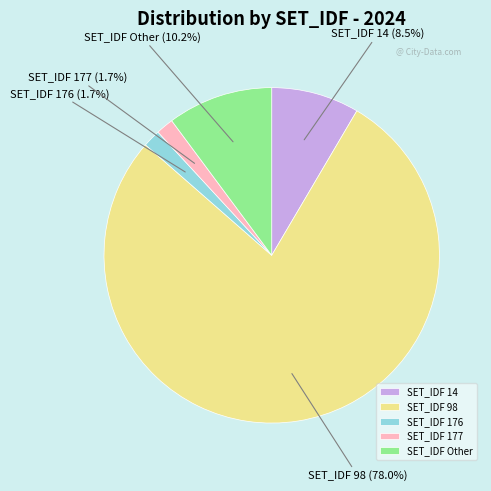

What is the largest slice in the pie chart?

SET_IDF 98